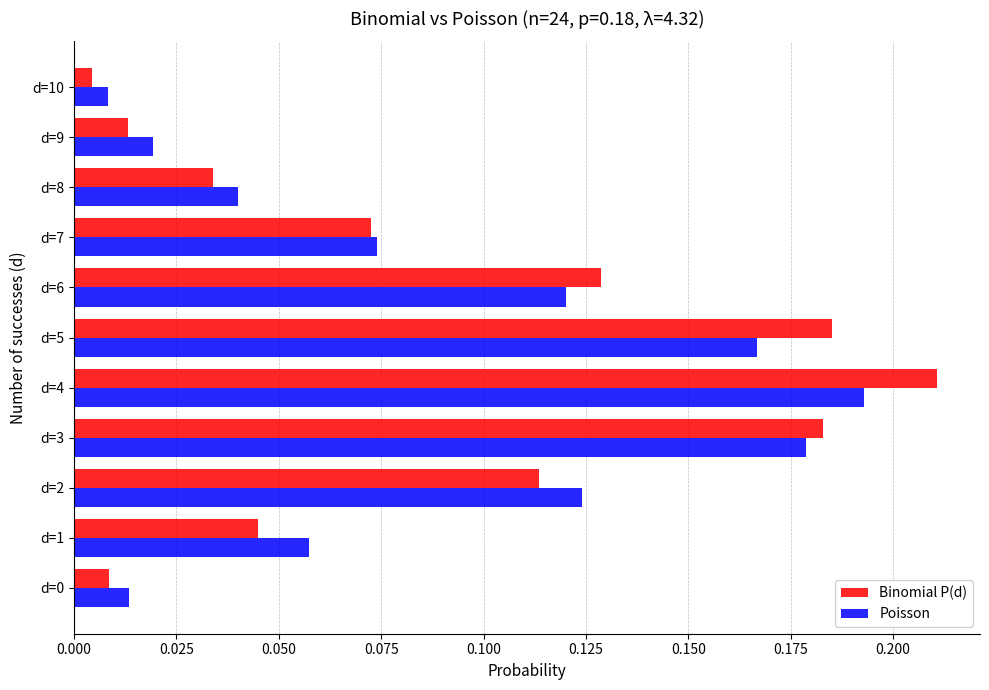

True or false: Binomial P(d) has a value of 0.3 at d=4.

False